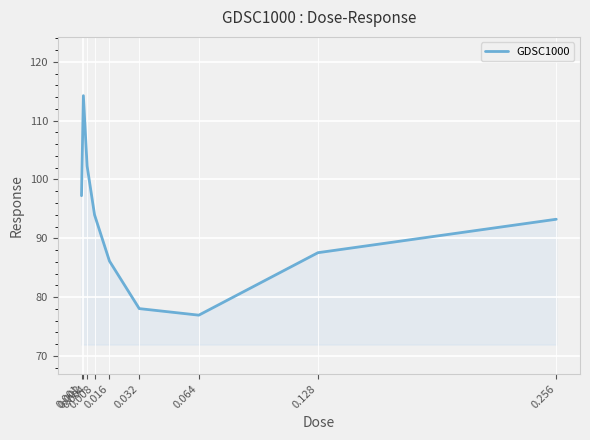

How many interior local peaks (higher than both neighbors) does the data have?

1